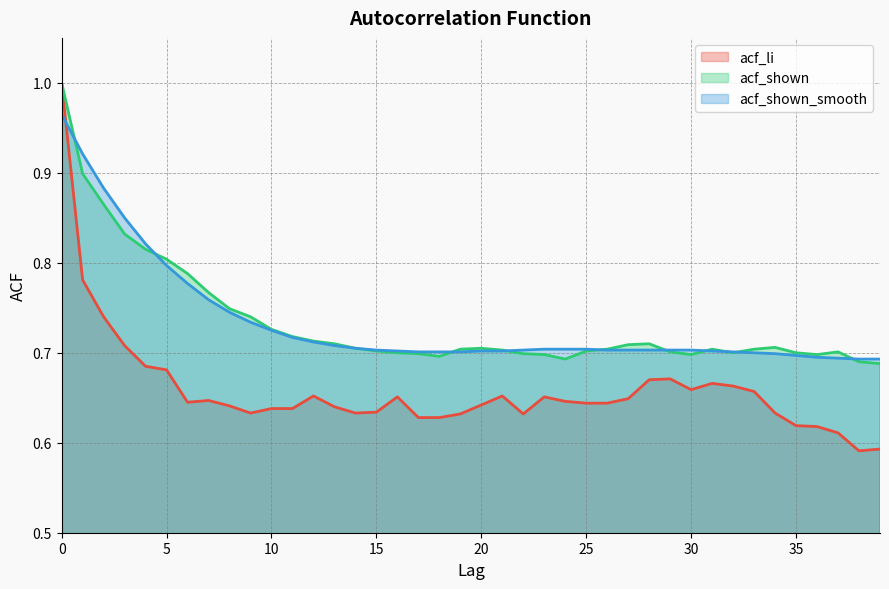

At how many categories does at least one series exceed 0?

40